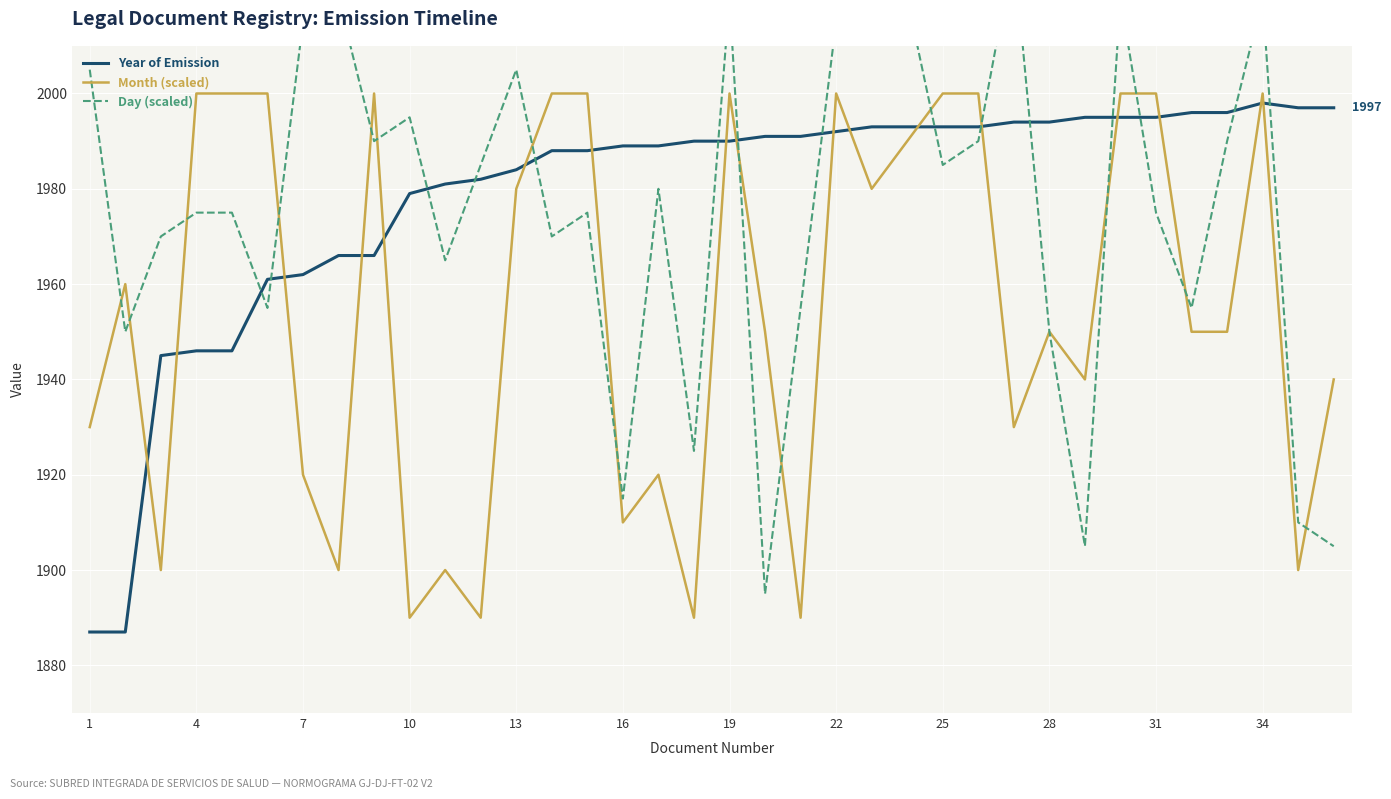

How many lines are shown in the chart?

3